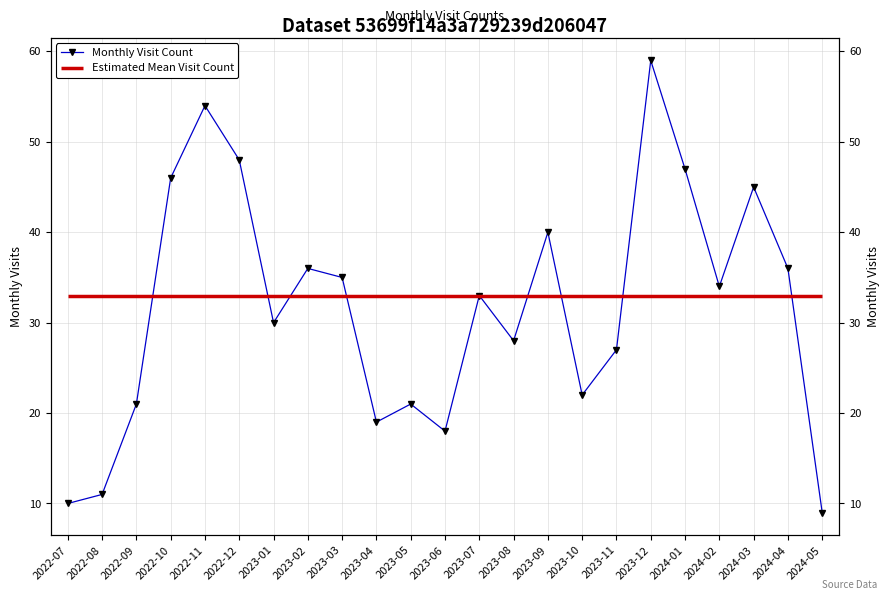

What is the label of the 17th point from the left?

2023-11